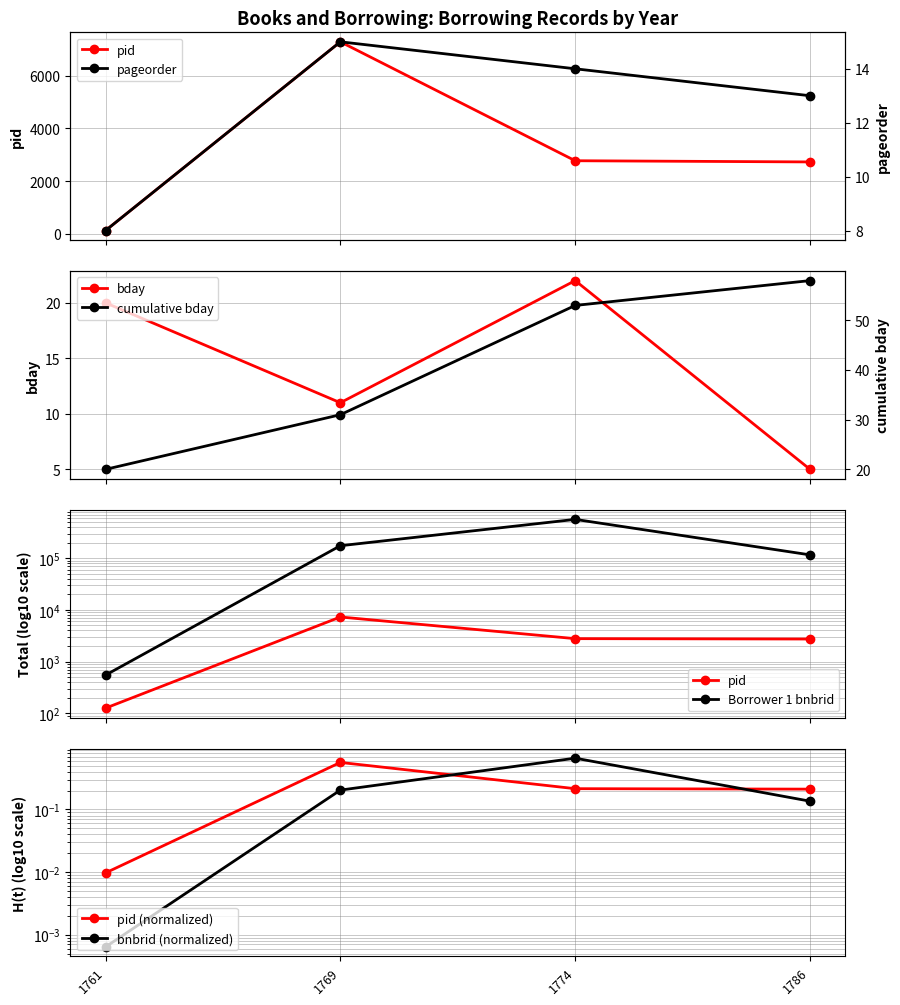

Which series has the largest total across all categories?

Borrower 1 bnbrid